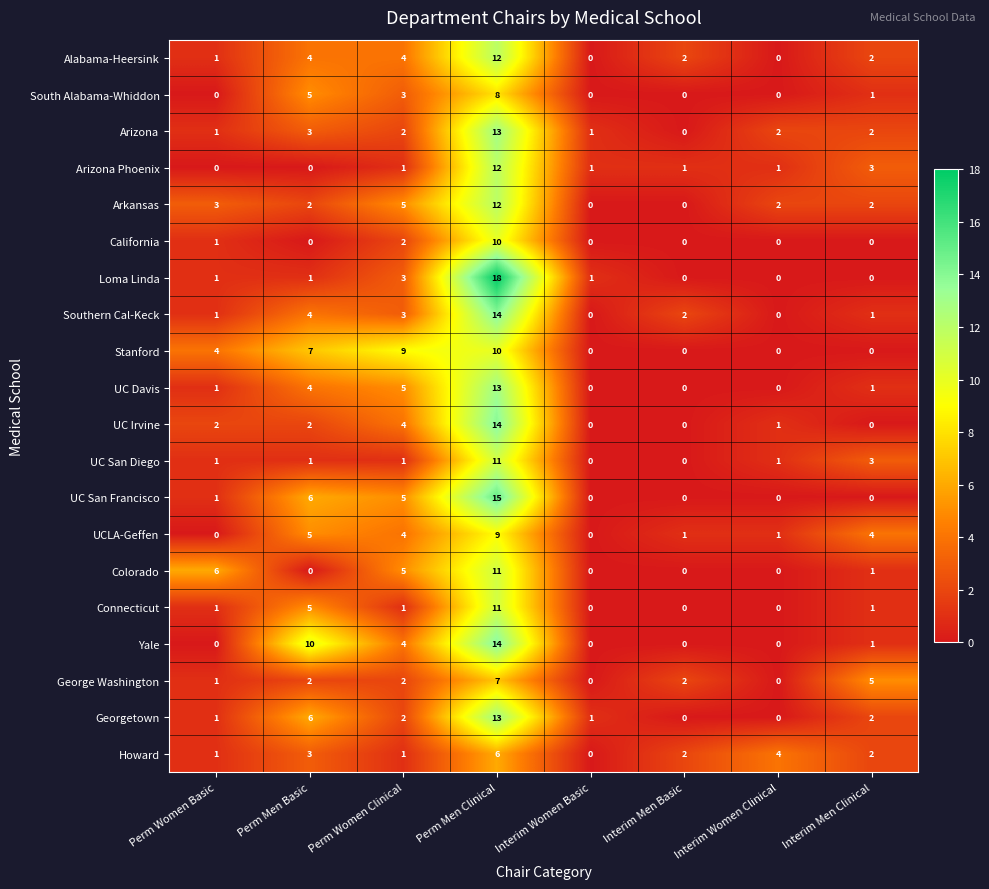

At which category is the sum across all series the highest?

Perm Men Clinical